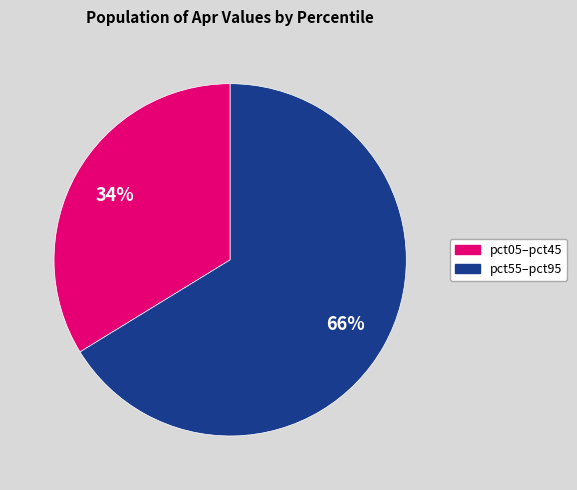

To the nearest percent, what is the average slice percentage?

50%